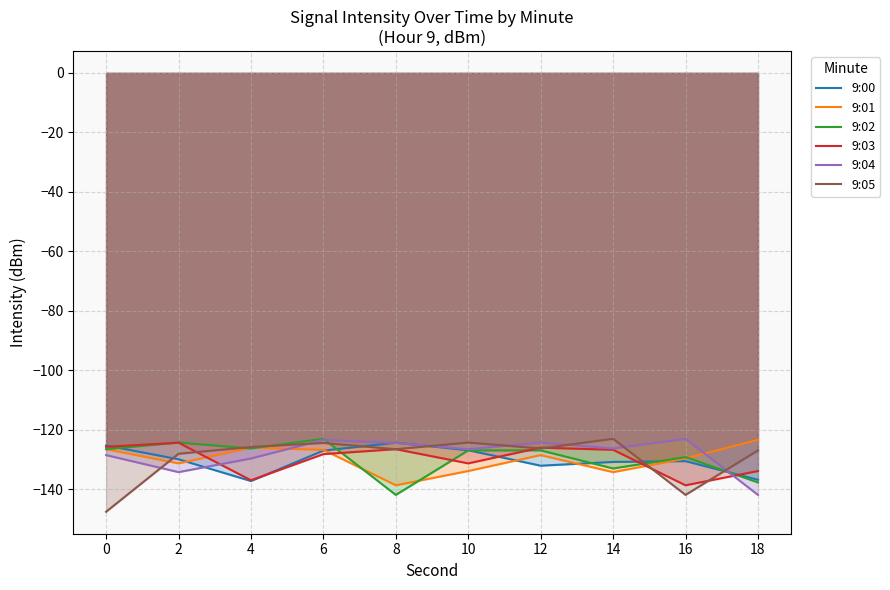

Between which two adjacent categories do 9:05 and 9:02 first intersect?

2 and 4